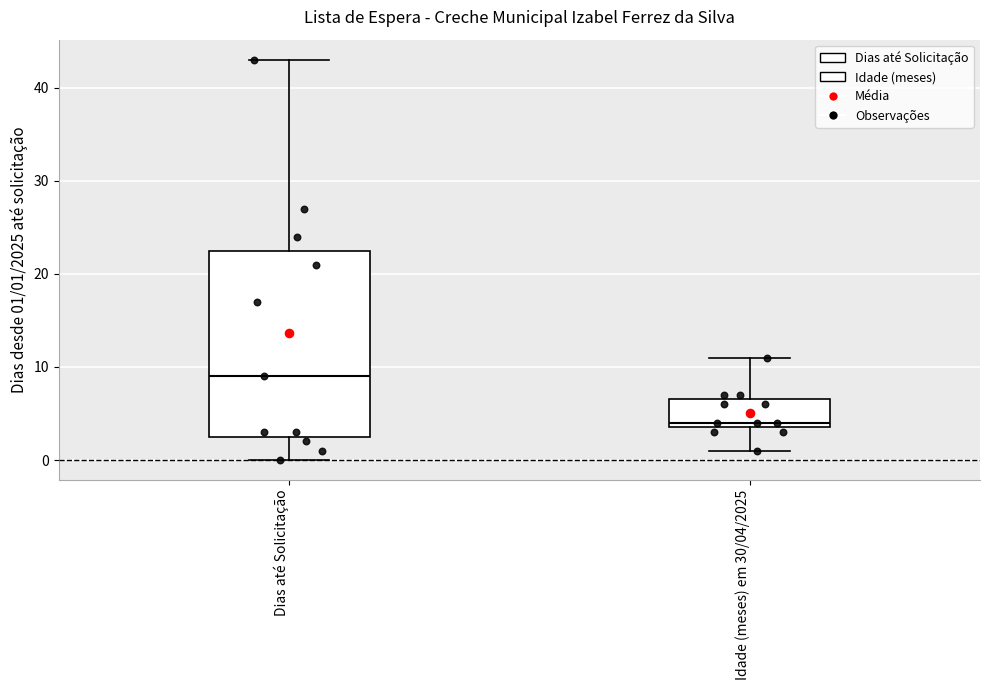

Comparing the boxes themselves (not the whiskers), which one is the tallest?

Dias até Solicitação